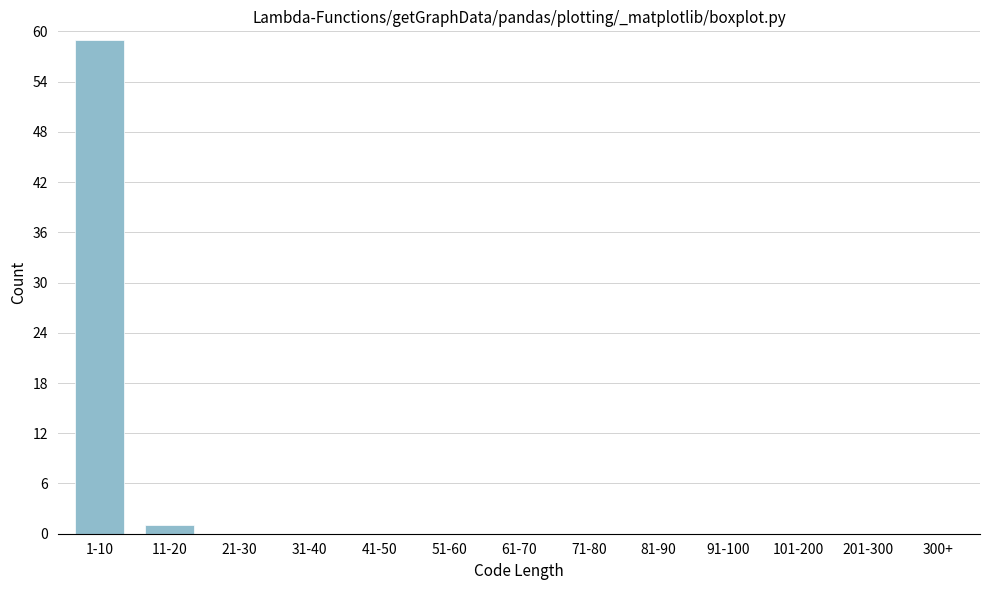

Reading left to right, what are all the values shown in this chart?

1-10=59	11-20=1	21-30=0	31-40=0	41-50=0	51-60=0	61-70=0	71-80=0	81-90=0	91-100=0	101-200=0	201-300=0	300+=0